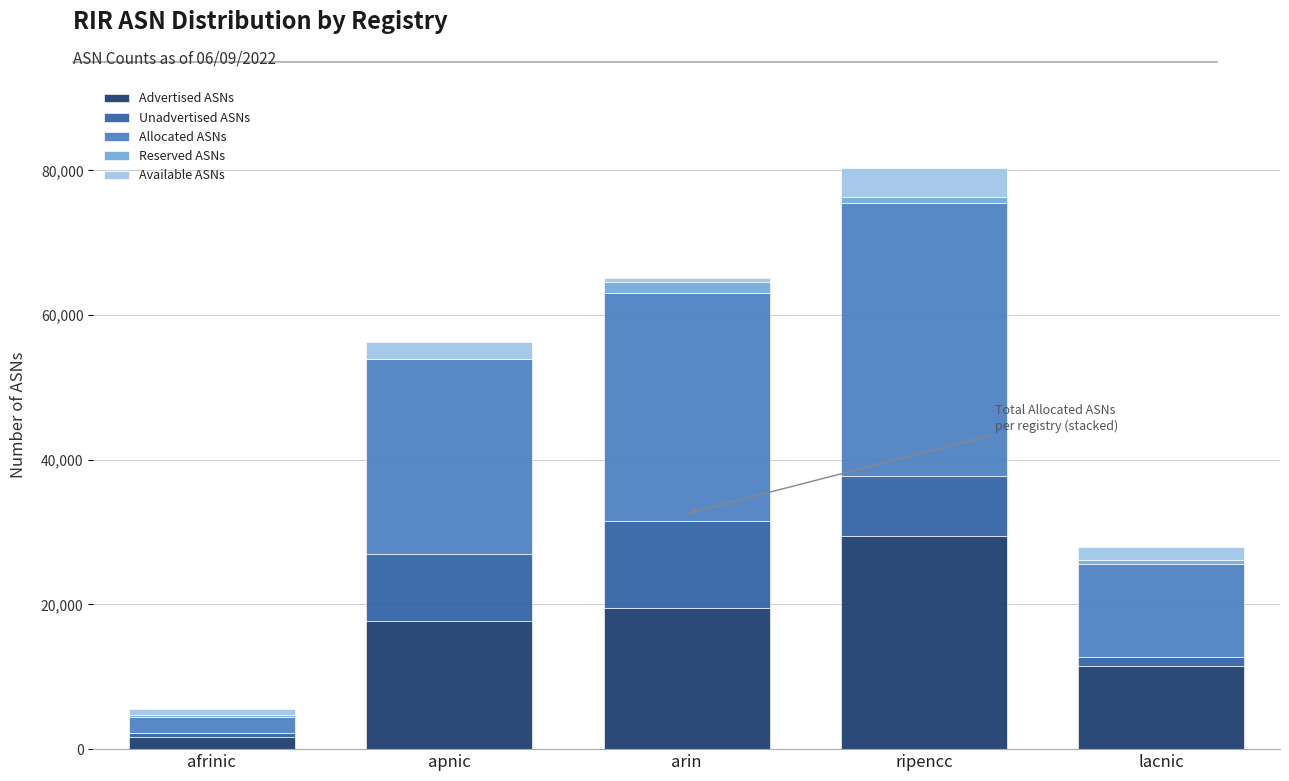

Are the bars horizontal?

No